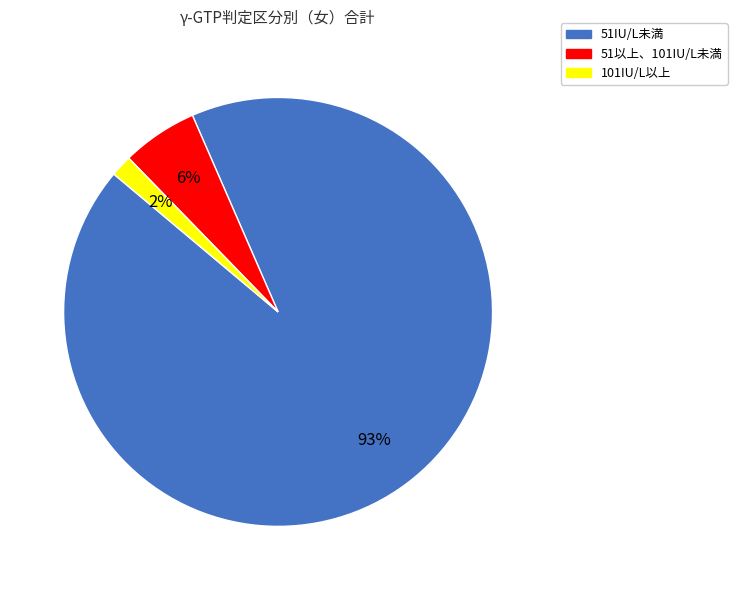

To the nearest percent, what percentage of the pie is 101IU/L以上?

2%